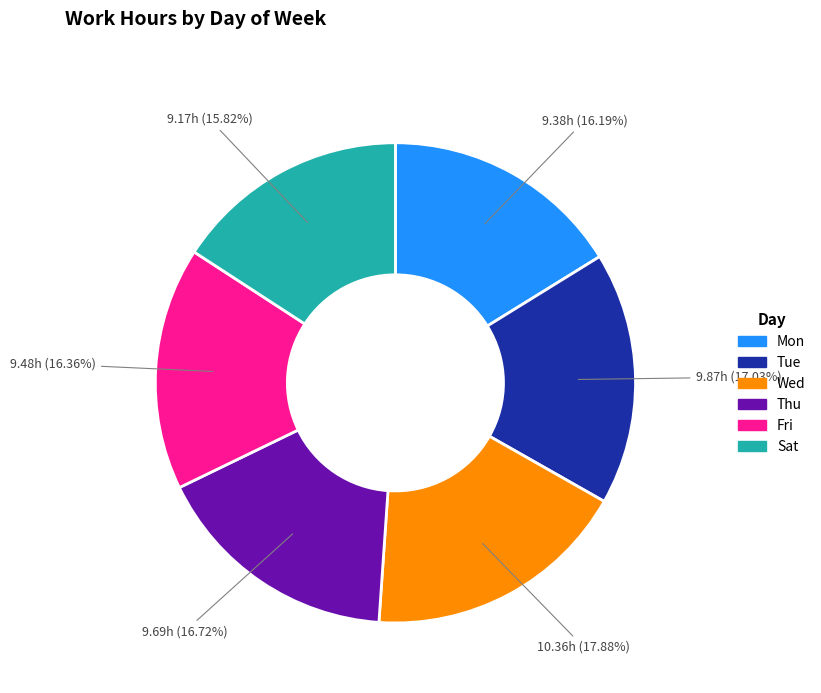

The Mon slice represents 21% of the pie. True or false?

False